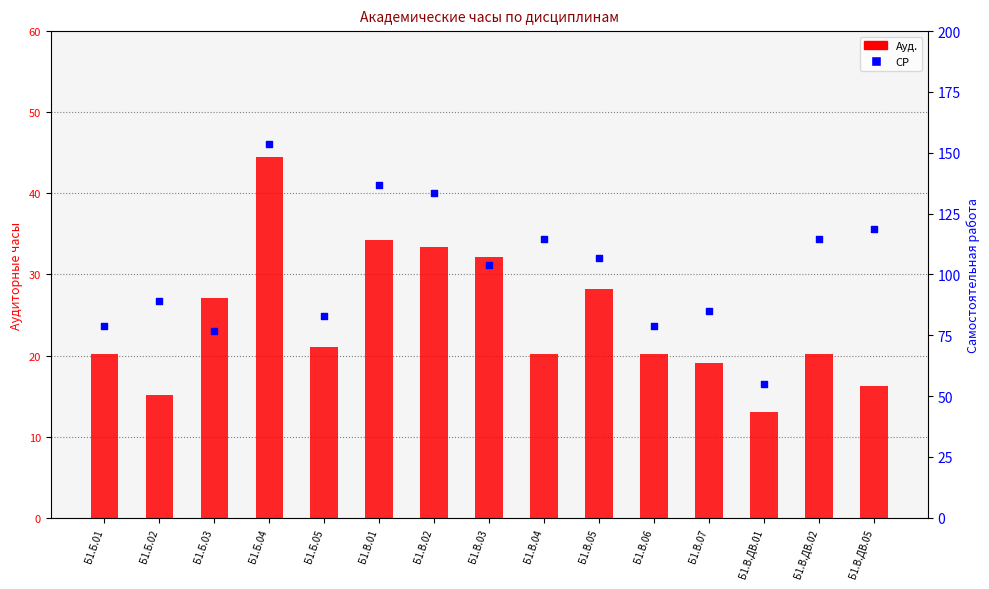

At which category is the sum across all series the highest?

Б1.Б.04